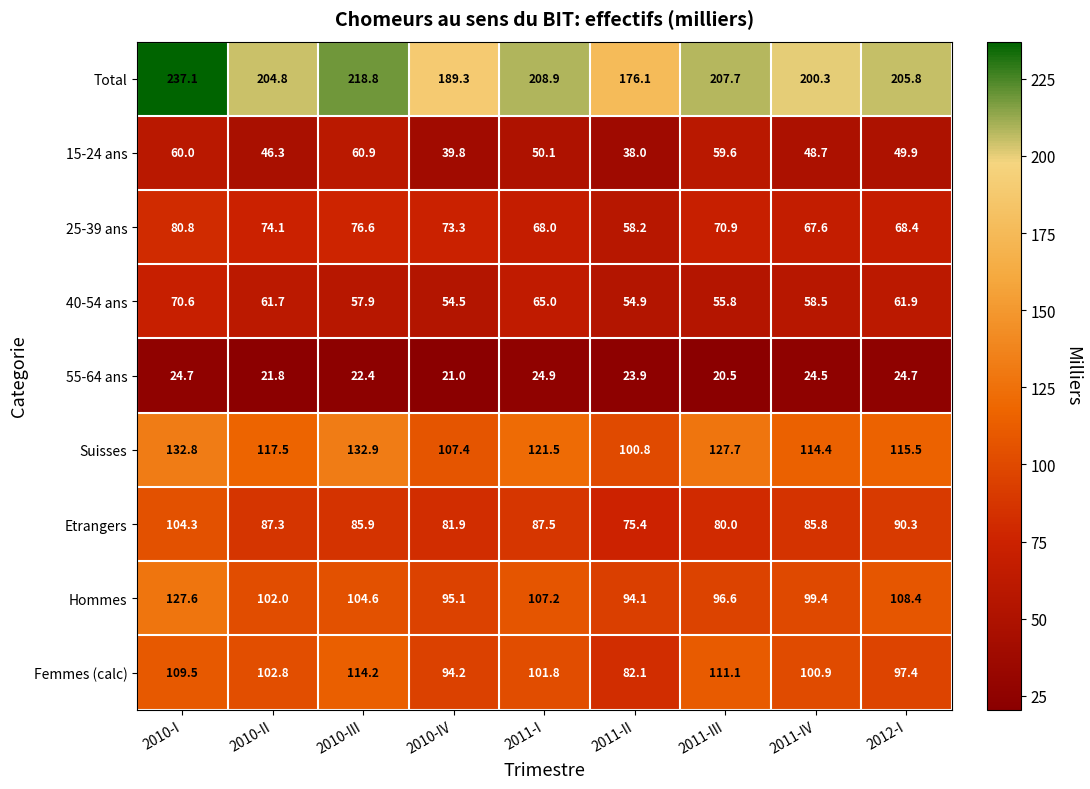

Which series changed the most between 2011-I and 2011-II?

Total